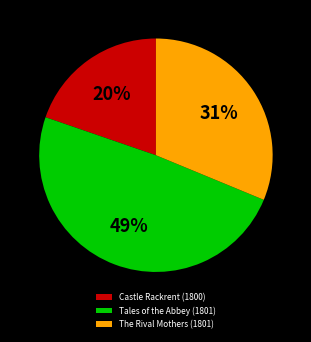

Is it true that The Rival Mothers (1801) is 40% of the pie?

False